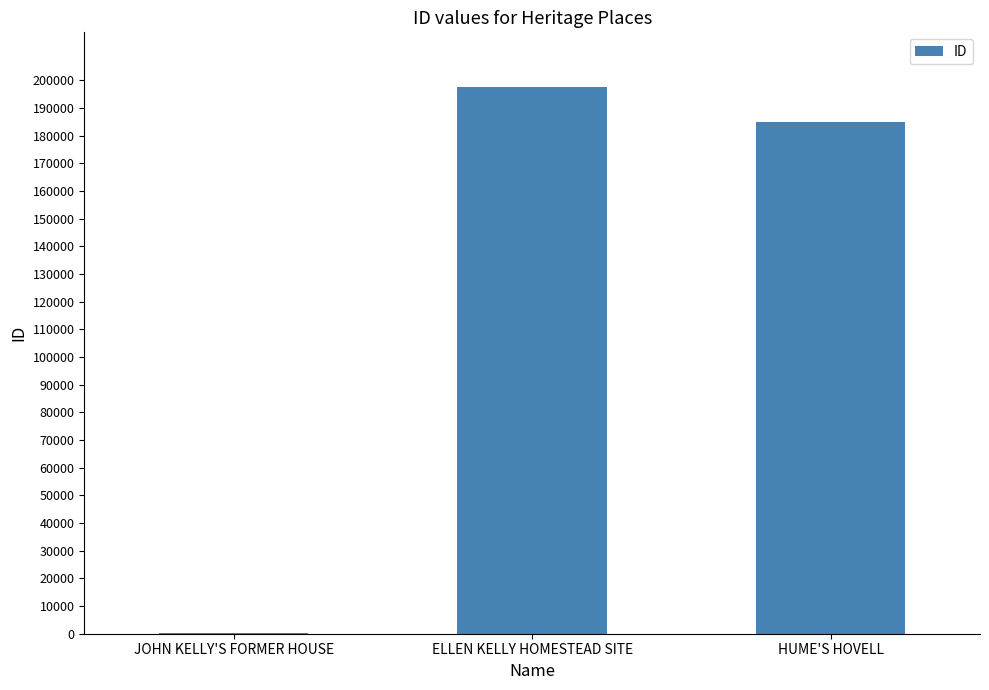

Which has a higher value, HUME'S HOVELL or ELLEN KELLY HOMESTEAD SITE?

ELLEN KELLY HOMESTEAD SITE